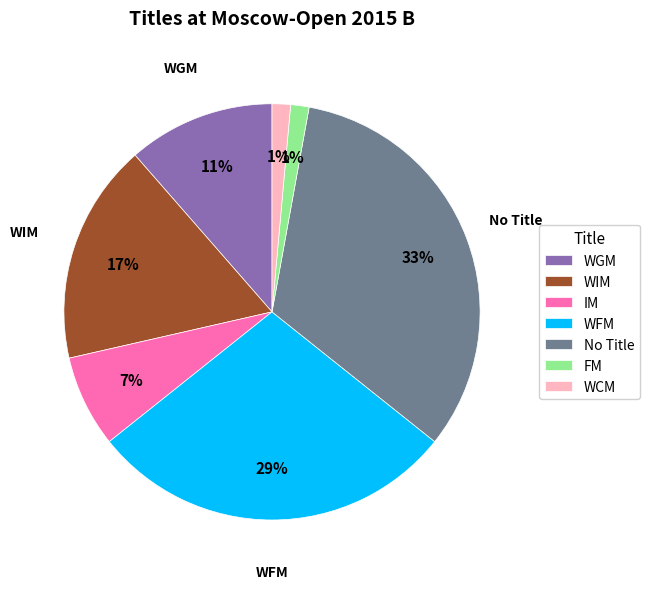

To the nearest percent, what portion does IM represent?

7%